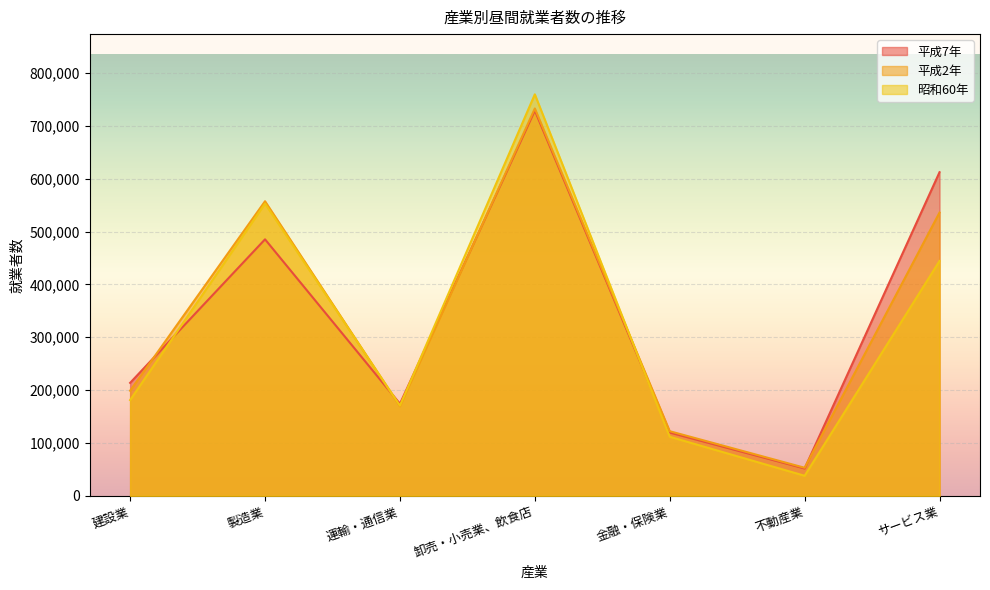

Is the value of 平成7年 at 不動産業 greater than the value of 平成2年 at 製造業?

No